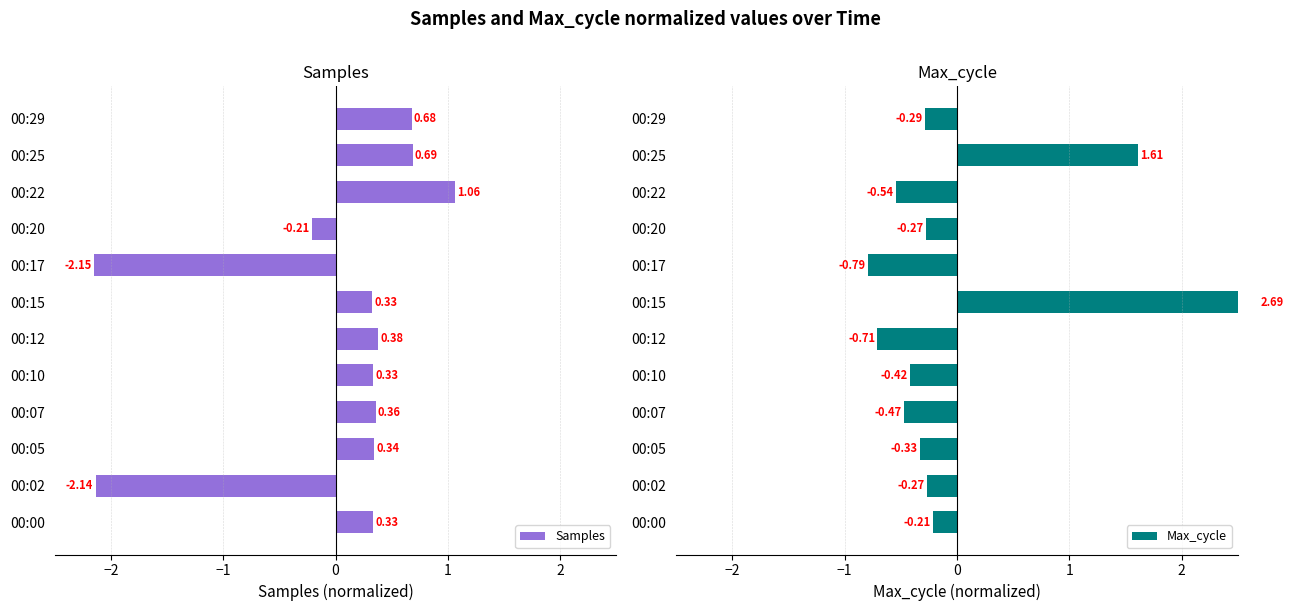

What is the difference between the second highest and second lowest values in the Samples series?

2.8